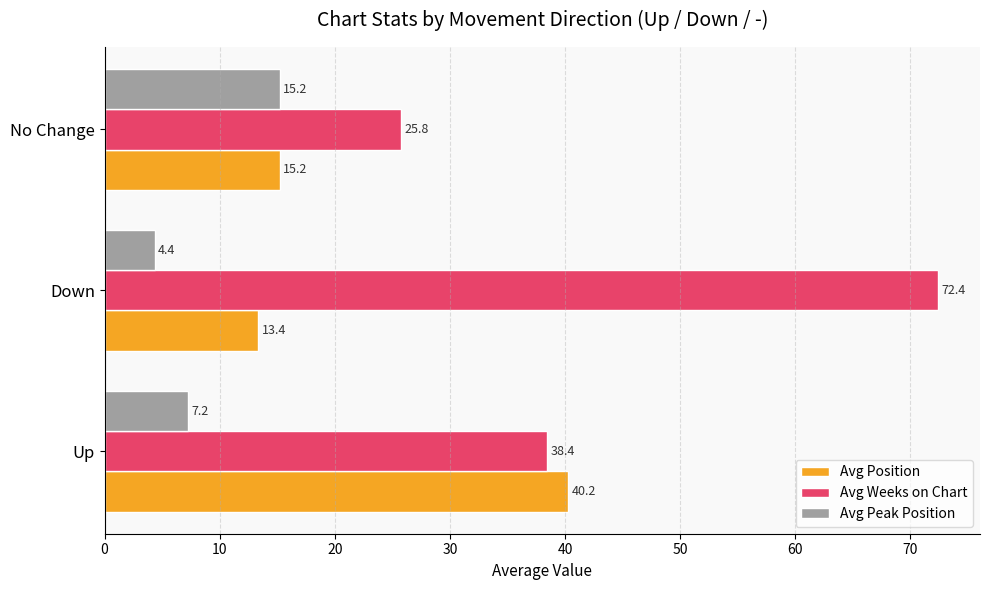

At which label is Avg Position closest to 26?

No Change